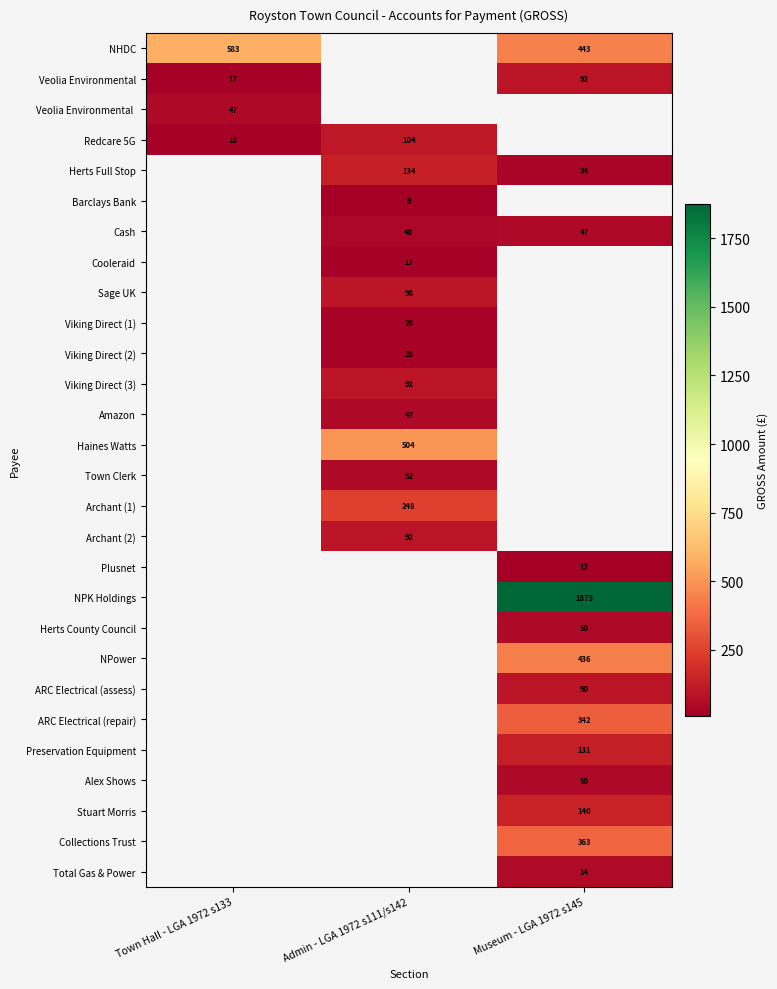

Is it true that Viking Direct (2) equals 46 at Admin - LGA 1972 s111/s142?

False